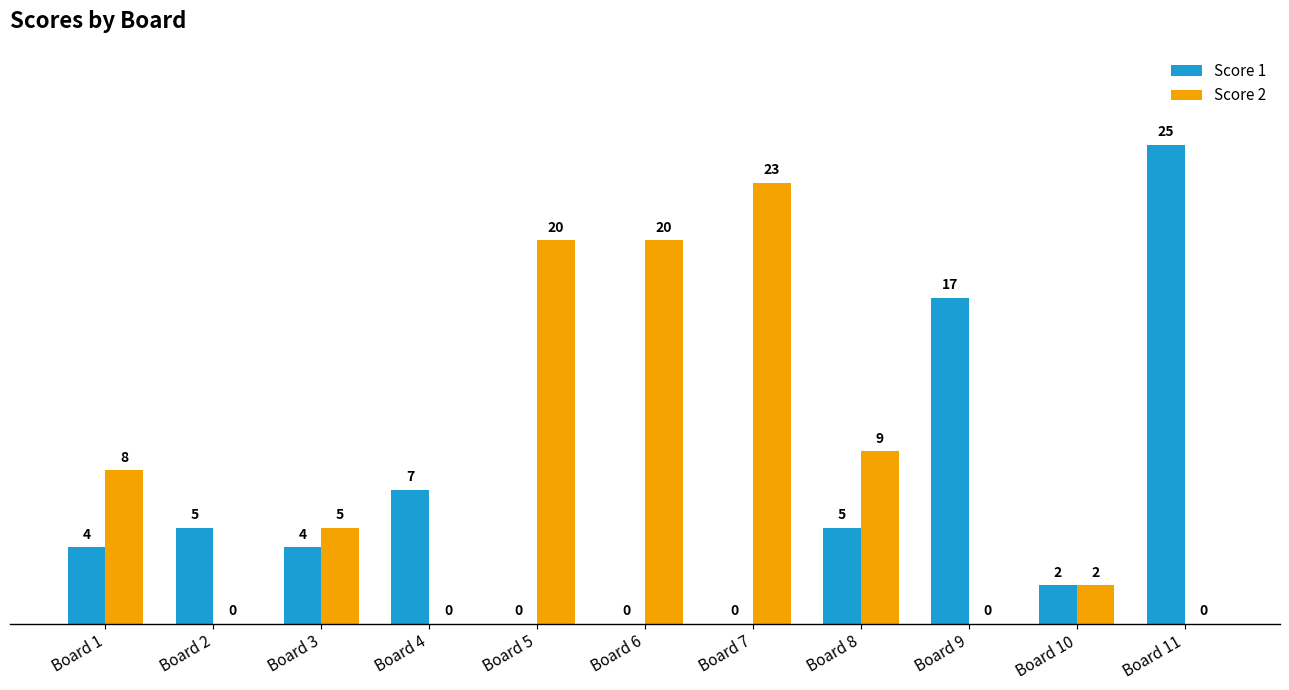

Are the bars grouped side by side (vs. stacked)?

Yes